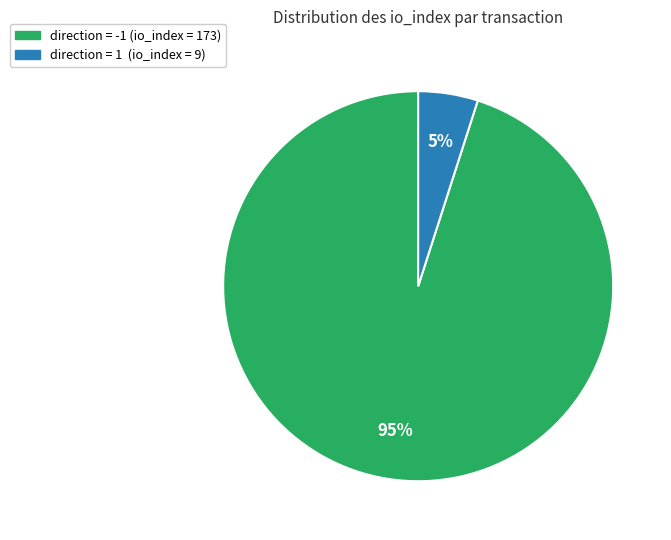

To the nearest percent, what is the average slice percentage?

50%